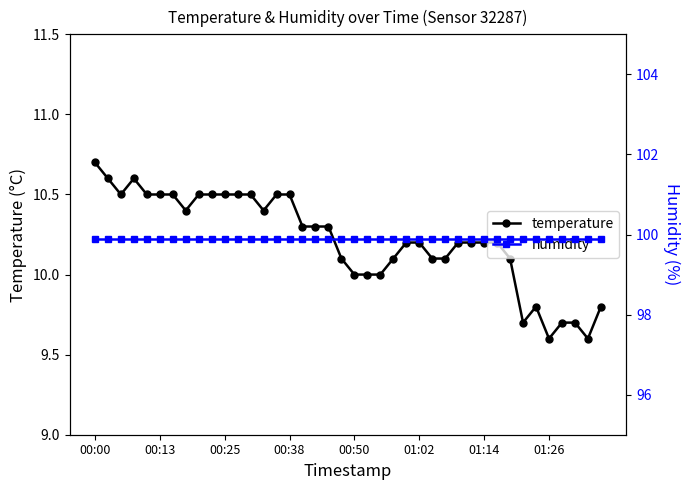

True or false: temperature has more than 0 points higher than both neighbors.

True